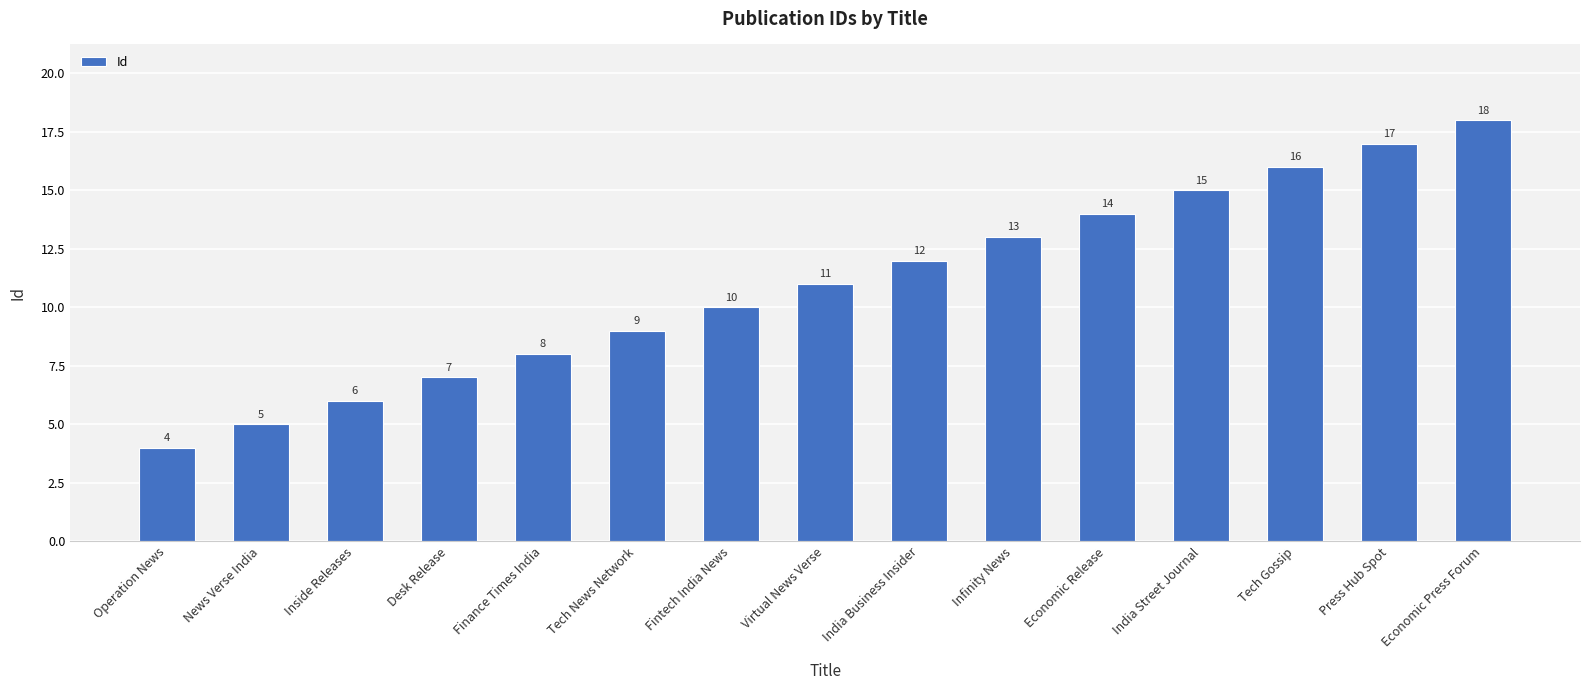

What is the maximum value shown in the chart?

18